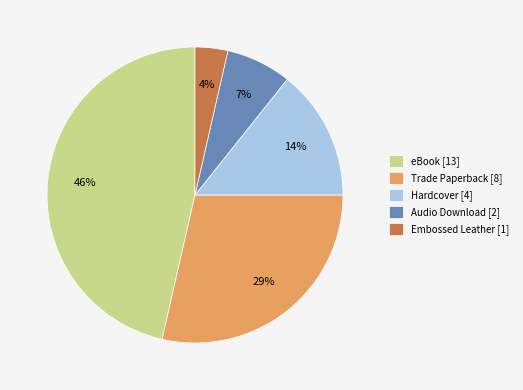

True or false: eBook accounts for 46% of the total.

True